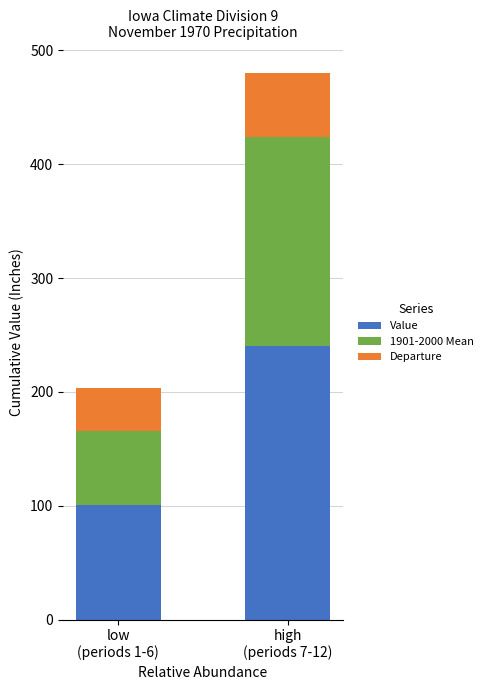

Are the bars grouped side by side (vs. stacked)?

No